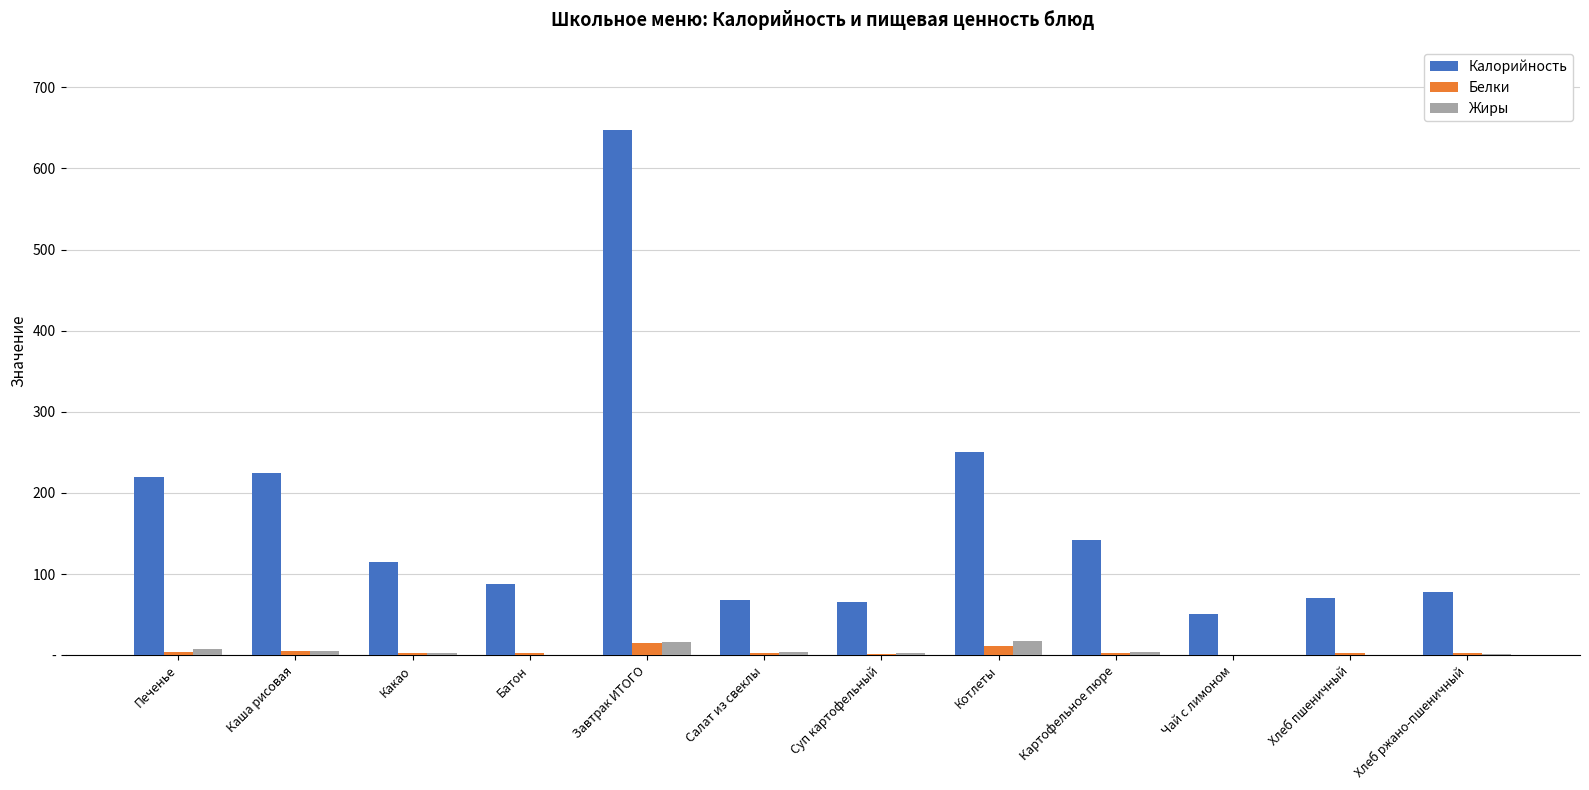

Which series has the largest range (max minus min)?

Калорийность